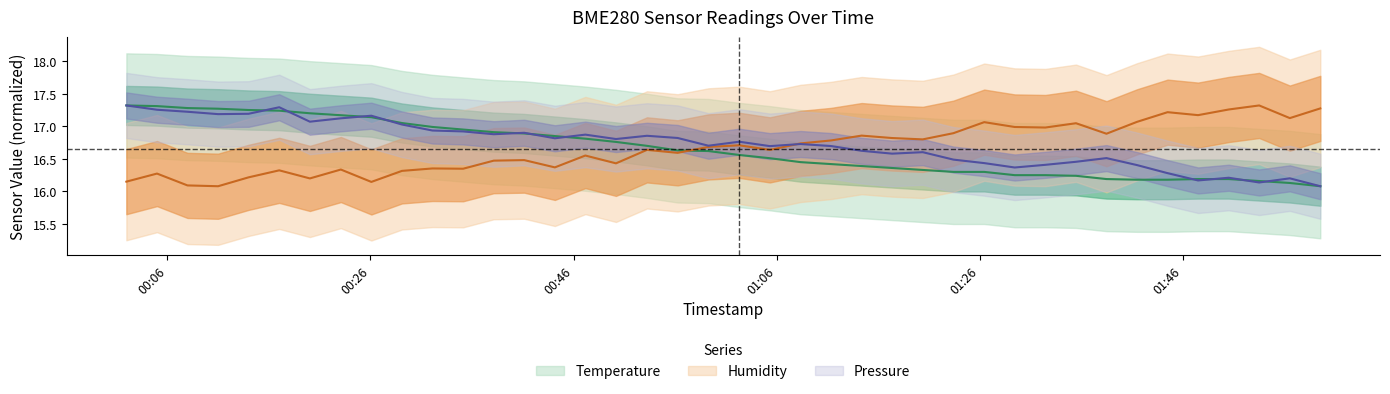

What are all the series names shown in the legend?

temperature, humidity, pressure